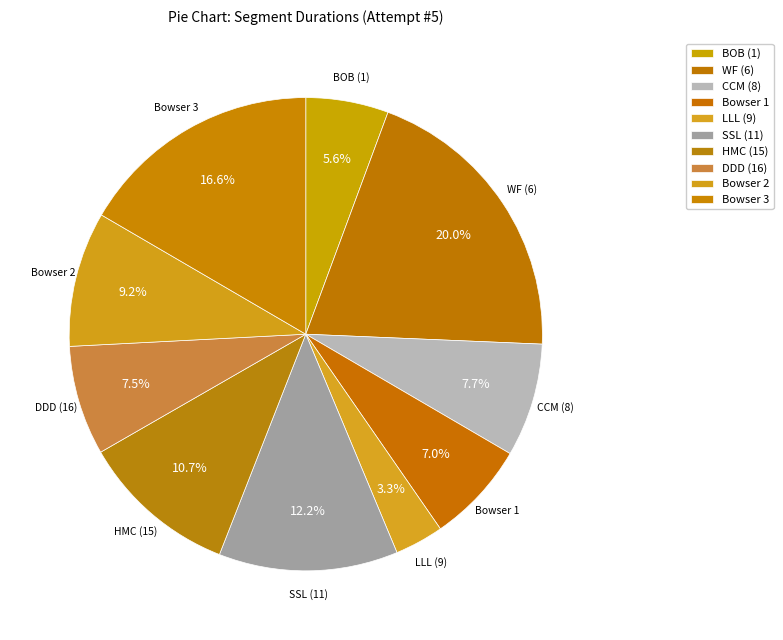

Combined, what portion of the pie is BOB (1) and SSL (11)?

17.9%